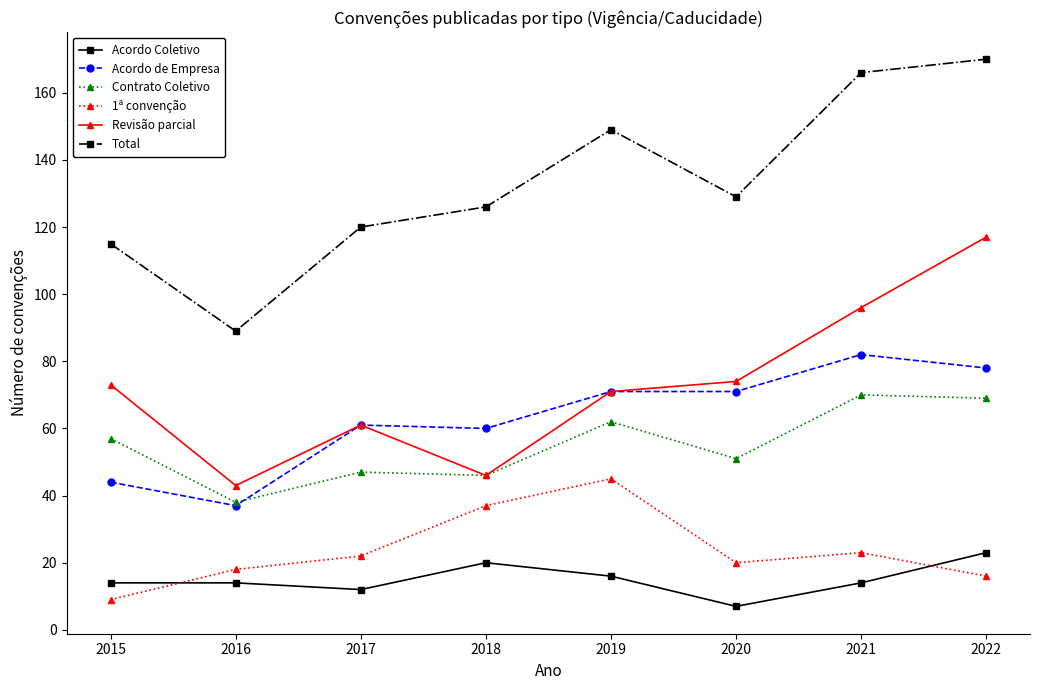

Is the value of Contrato Coletivo at 2019 greater than the value of Acordo Coletivo at 2016?

Yes